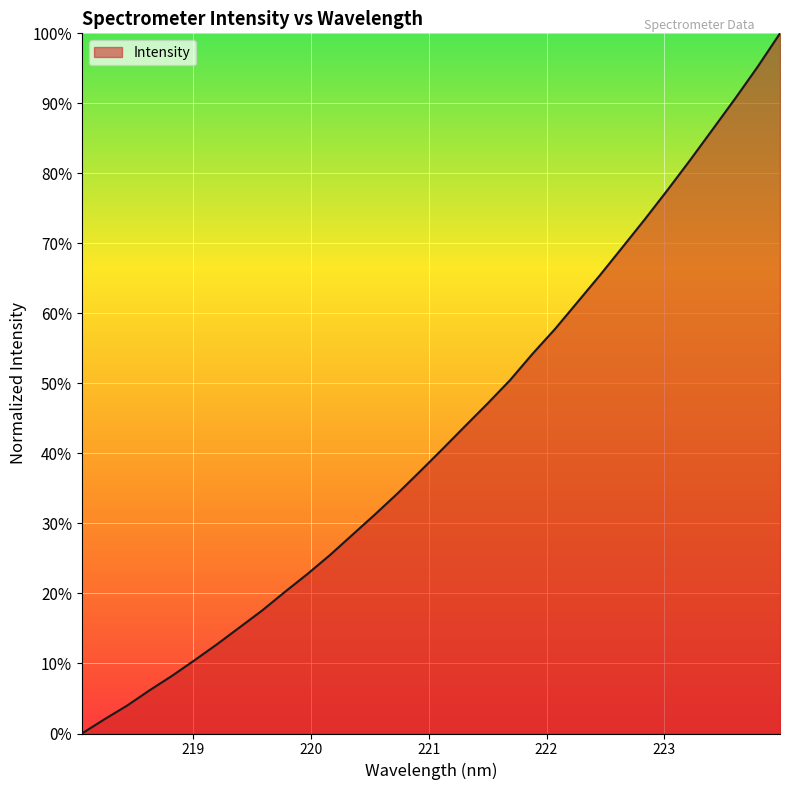

What is the maximum value shown in the chart?

100.0